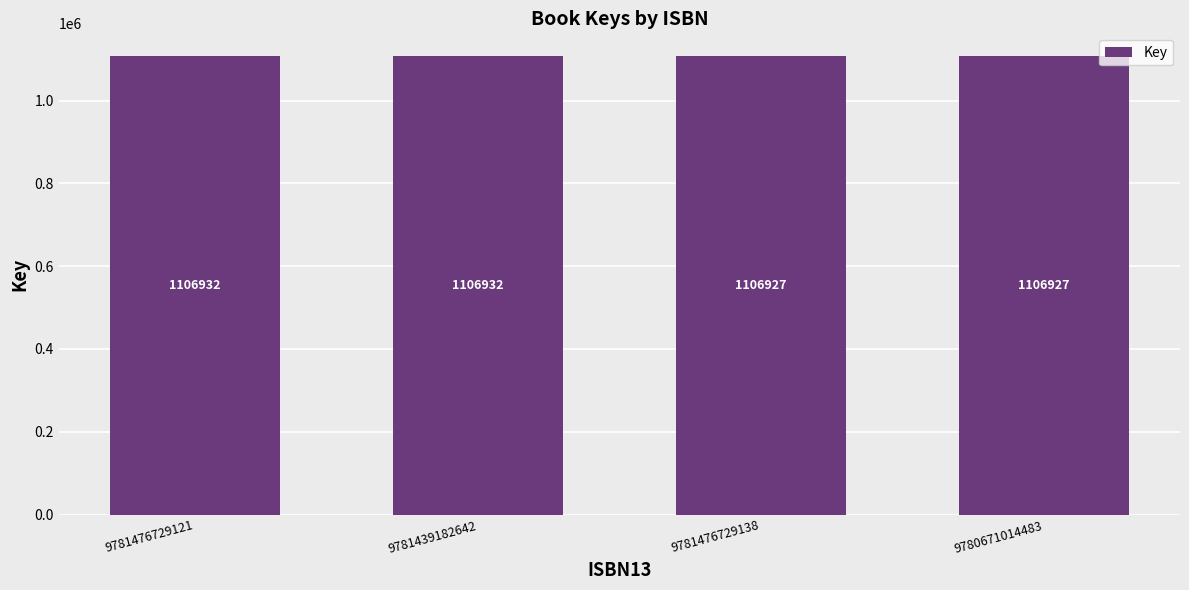

What is the difference between the second highest and second lowest values?

5